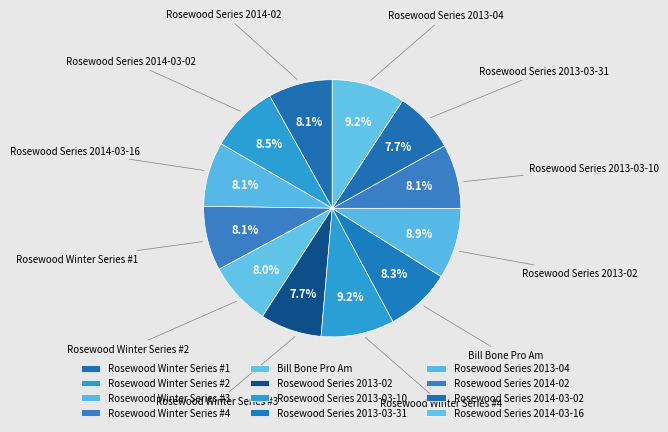

Is it true that Rosewood Series 2013-03-10 is 9% of the pie?

True